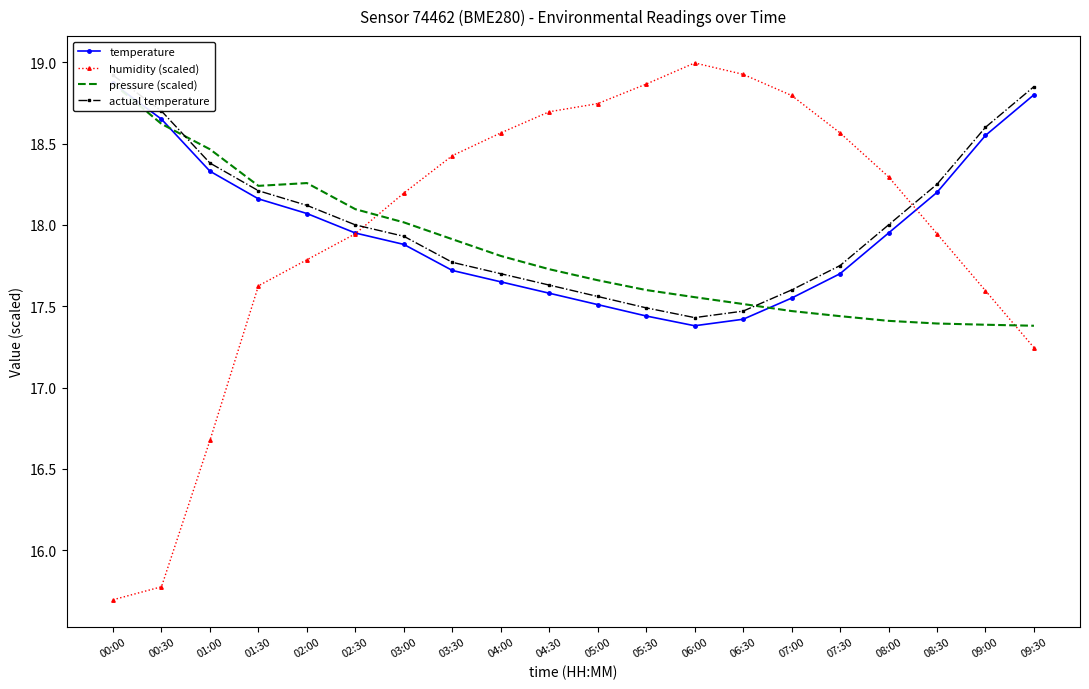

List the series in order of their peak value, lowest first.

temperature, pressure (scaled), actual temperature, humidity (scaled)